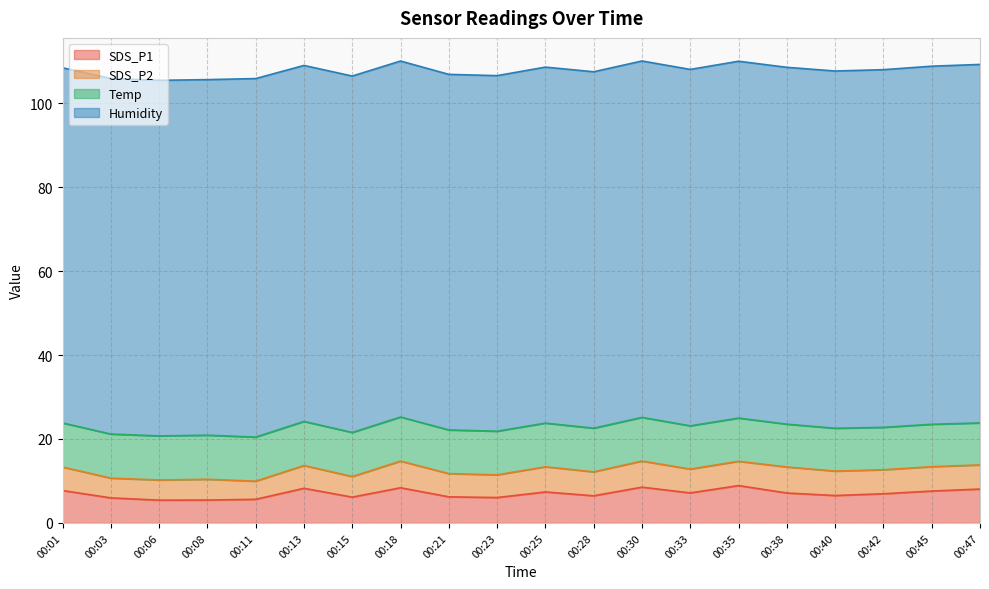

Which series has the largest total across all categories?

Humidity